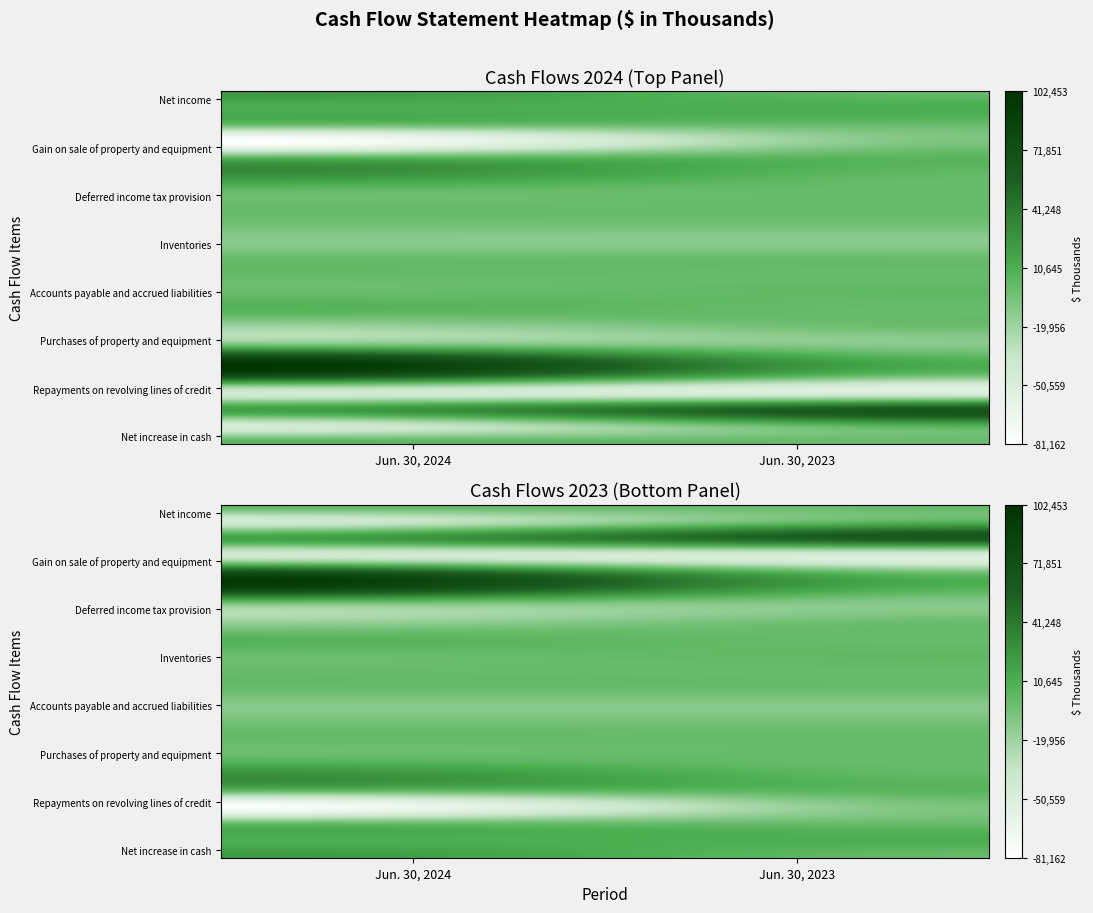

Reading left to right, extract all data points from this chart.

Net income: 24514	755
Depreciation, depletion and amortization: 11317	11685
Amortization of debt issue costs: 176	106
Gain on sale of property and equipment: -81520	-7368
Loss on disposal of long-lived assets: 6213	5535
Inventory net realizable value adjustment: 28549	1616
Deferred income tax provision: 458	166
Stock-based compensation expense: 544	731
Accounts receivable: -3800	-4039
Inventories: -12624	-12767
Prepaid expenses: 76	-307
Income tax receivable: 1200	70
Accounts payable and accrued liabilities: -843	3355
Income taxes payable: 7171	0
Net cash (used in) operating activities: -18720	-618
Purchases of property and equipment: -15931	-12923
Net proceeds from sale of property: 86394	7583
Net cash provided by investing activities: 70088	-5718
Repayments on revolving lines of credit: -44032	-51953
Borrowings on revolving lines of credit: 19310	64935
Net cash (used in) financing activities: -45954	7063
Net increase in cash: 5414	727